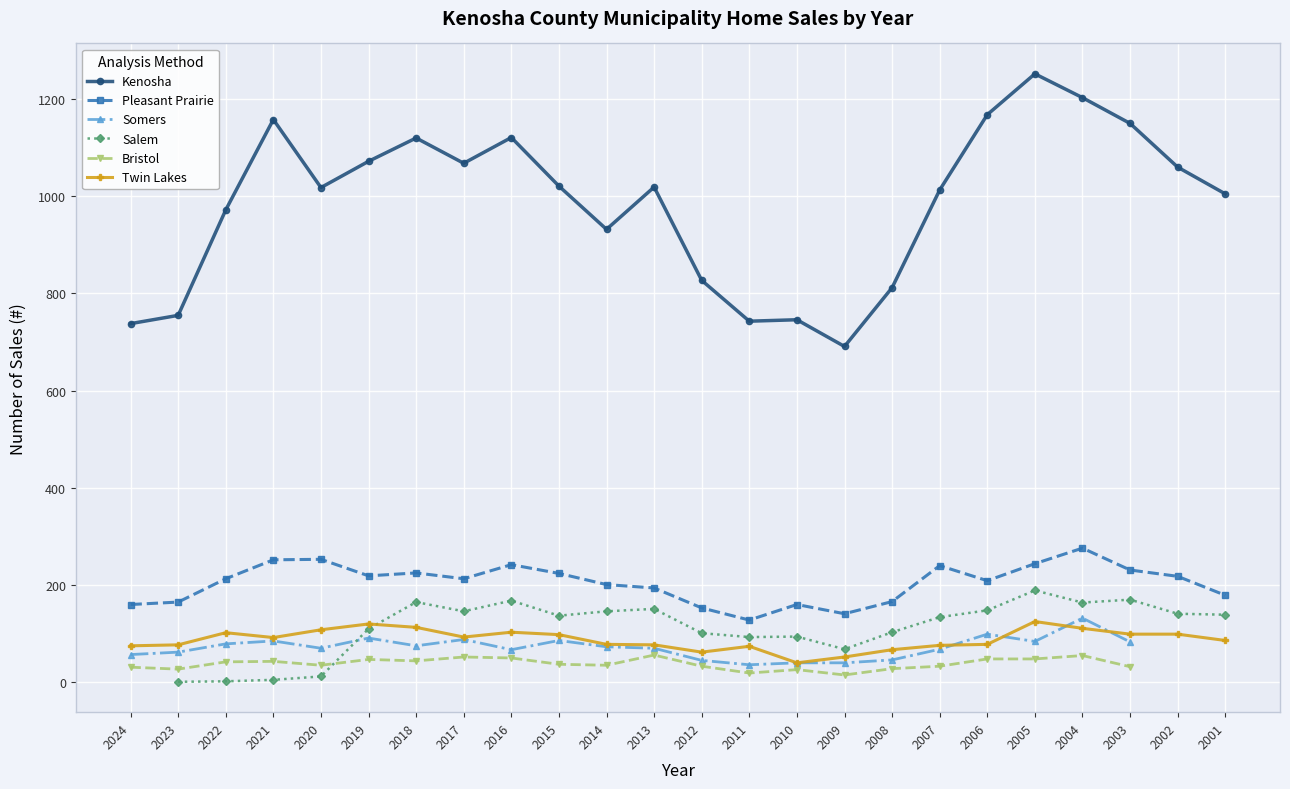

Which category has the highest value in the Kenosha series?

2005